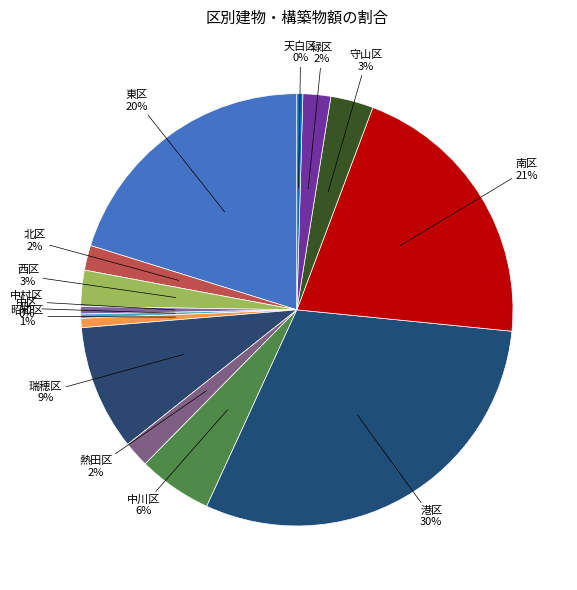

What is the largest slice in the pie chart?

港区